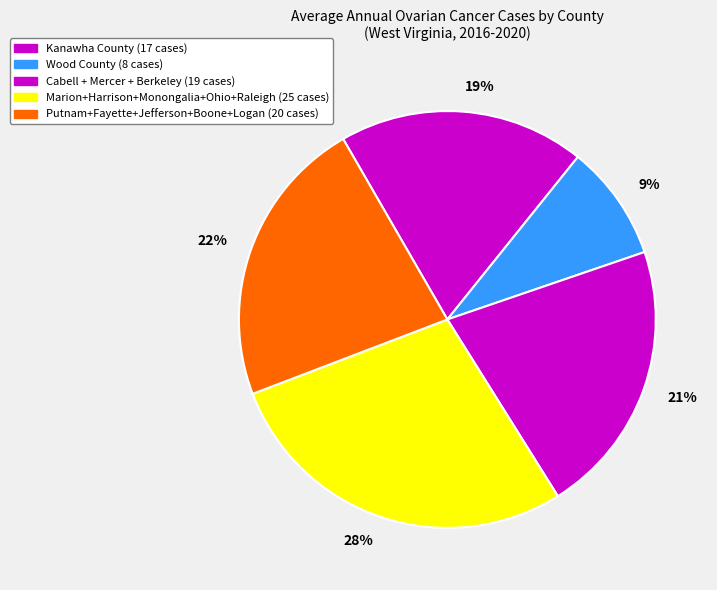

Count the number of slices in the pie.

5